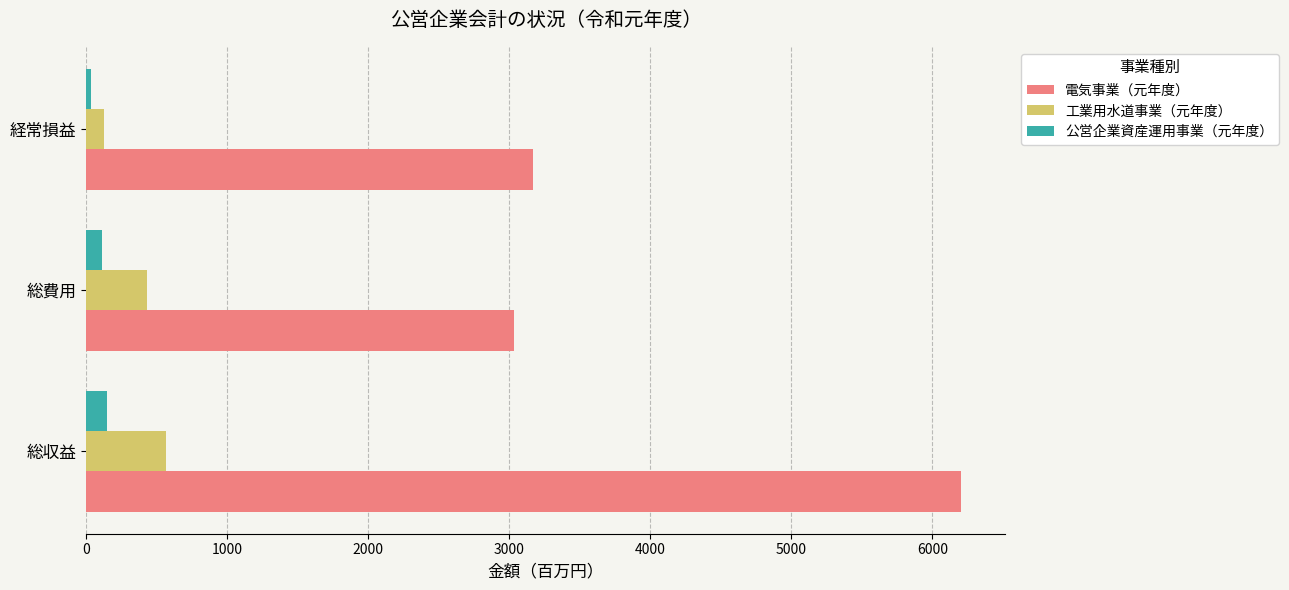

What are all the series names shown in the legend?

電気事業（元年度）, 工業用水道事業（元年度）, 公営企業資産運用事業（元年度）